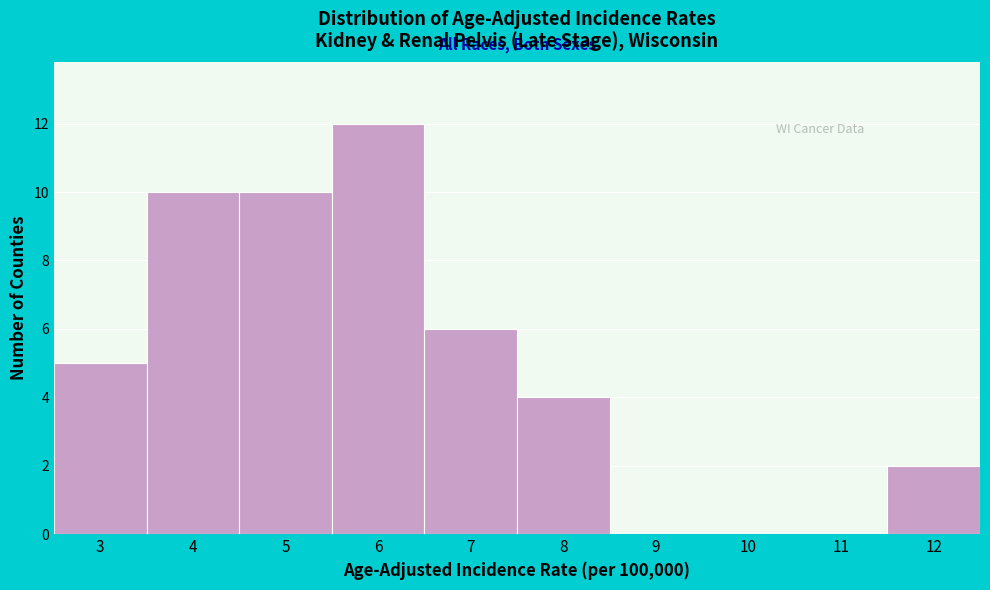

Reading left to right, list every bar in this chart as the range it spans on the x-axis followed by its height. The values are not printed on the chart, so give them approximately, as read against the axis.

2.5 to 3.5: 5
3.5 to 4.5: 10
4.5 to 5.5: 10
5.5 to 6.5: 12
6.5 to 7.5: 6
7.5 to 8.5: 4
8.5 to 9.5: 0
9.5 to 10.5: 0
10.5 to 11.5: 0
11.5 to 12.5: 2